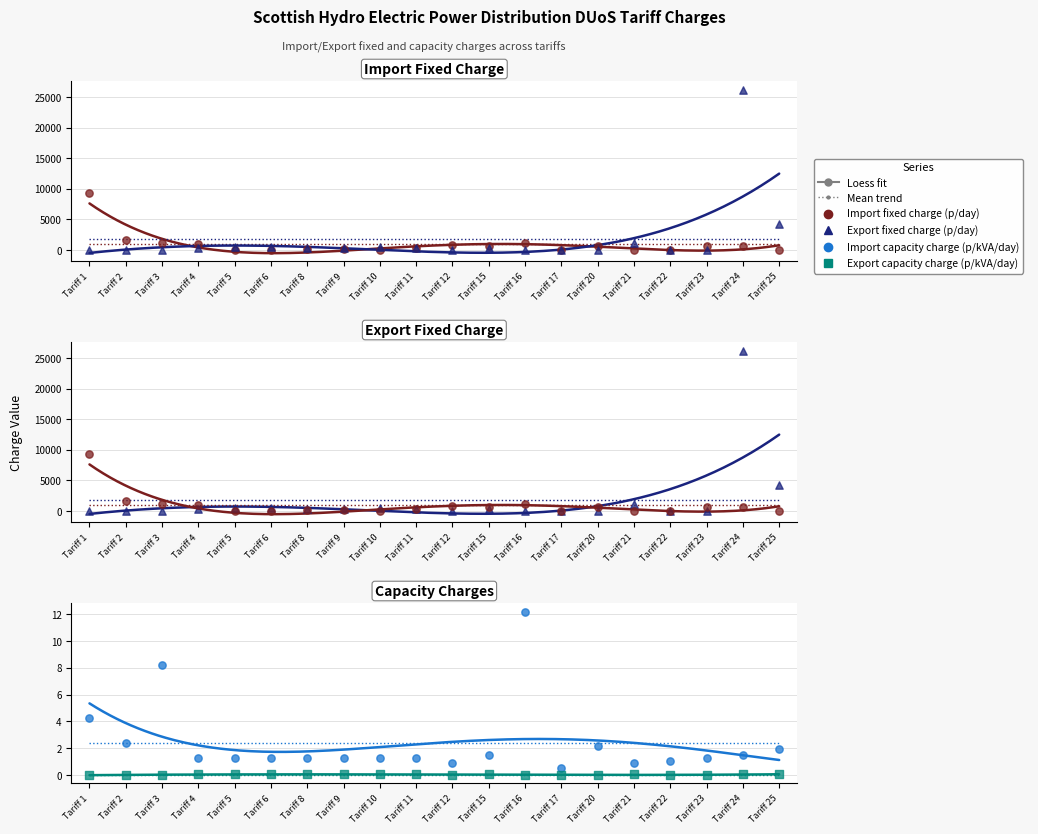

Which series has the largest Y range (max minus min)?

Export fixed charge (p/day)